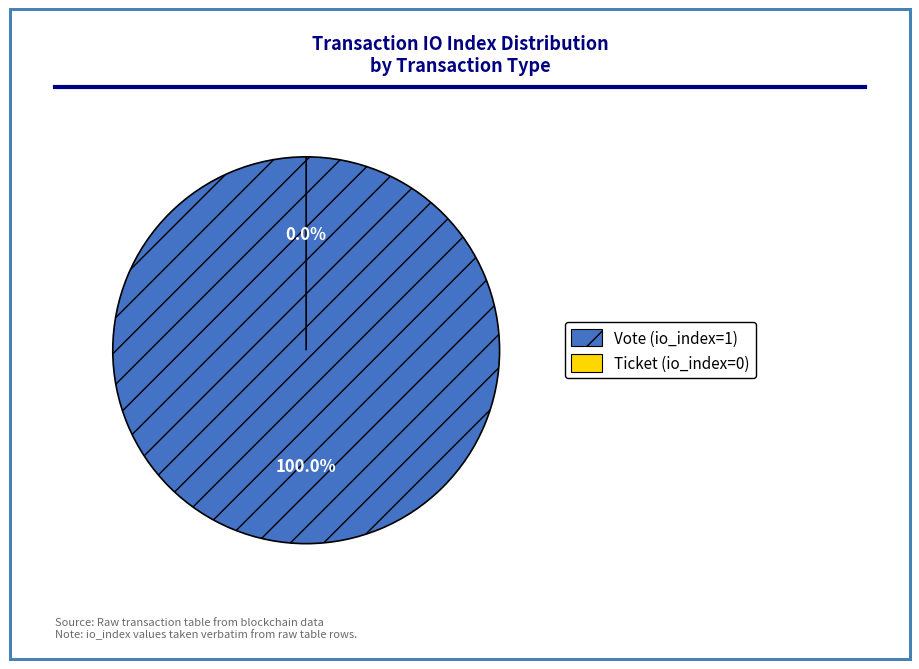

Does any single category account for the majority?

Yes